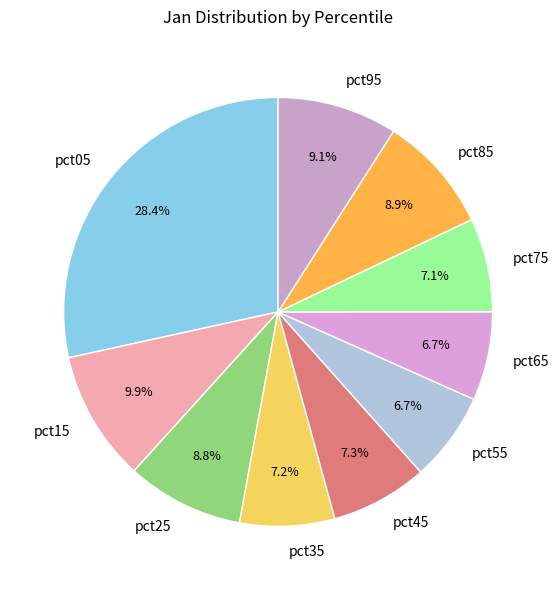

How many slices are in this pie chart?

10